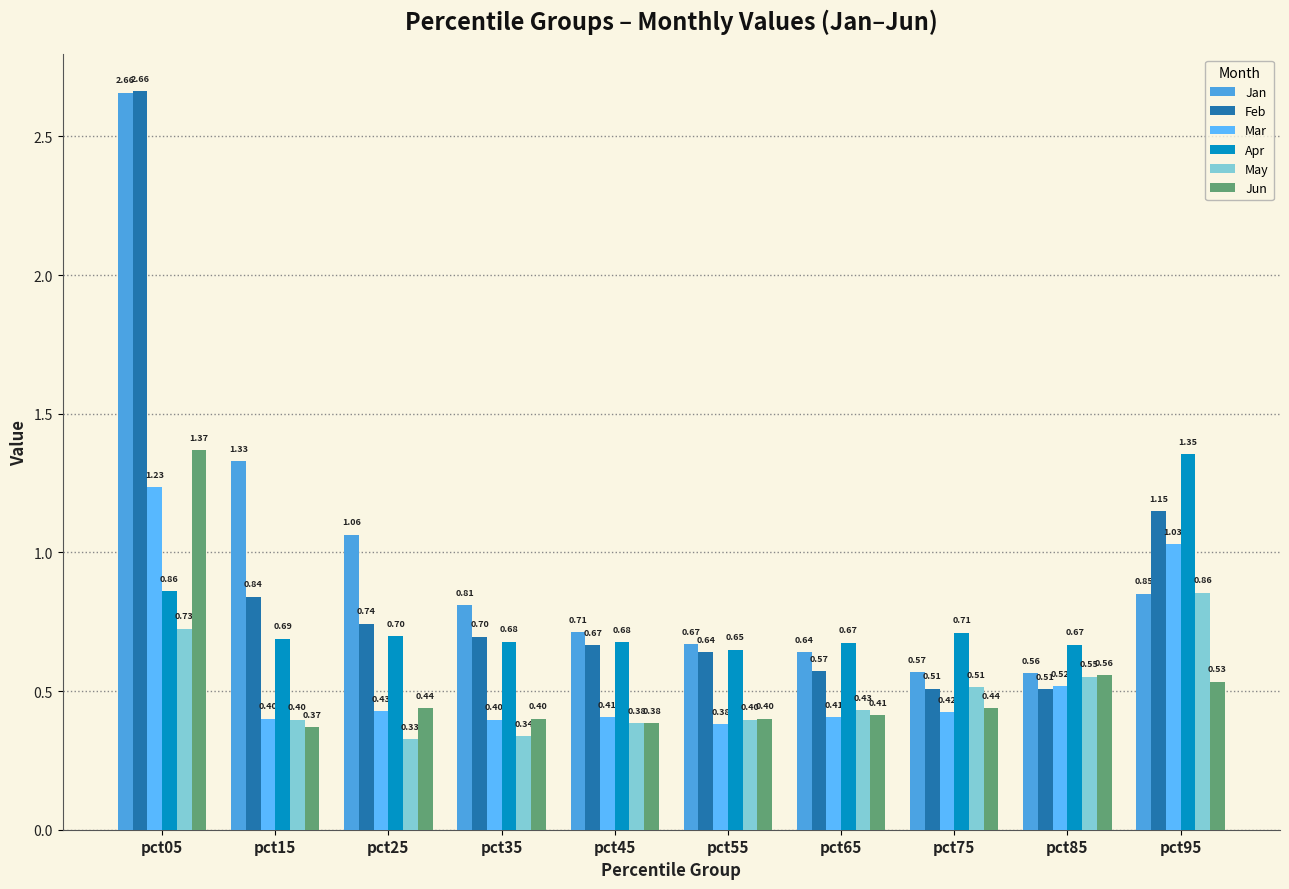

What are all the series names shown in the legend?

Jan, Feb, Mar, Apr, May, Jun